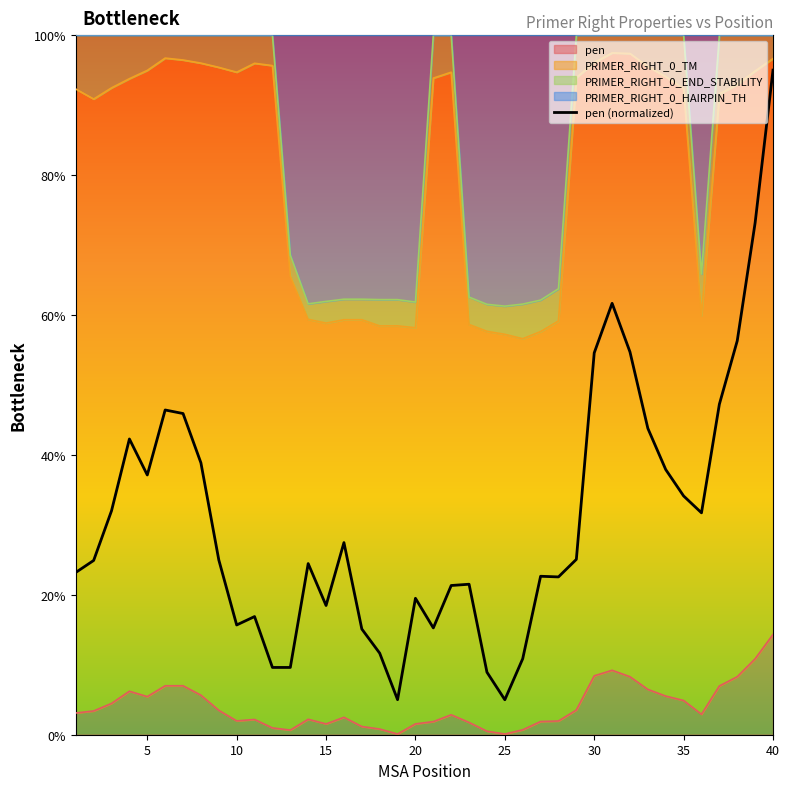

Is it true that the value at 25 is 1.3?

False